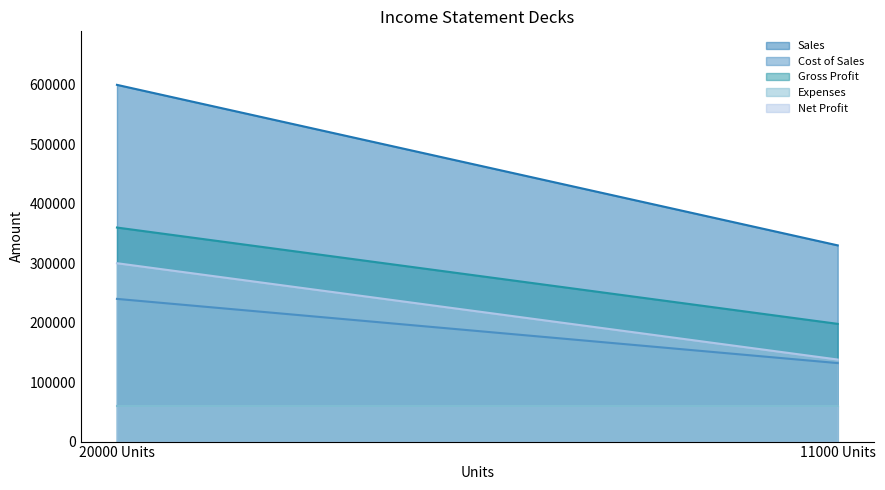

What is the label of the 1st point from the left?

20000 Units